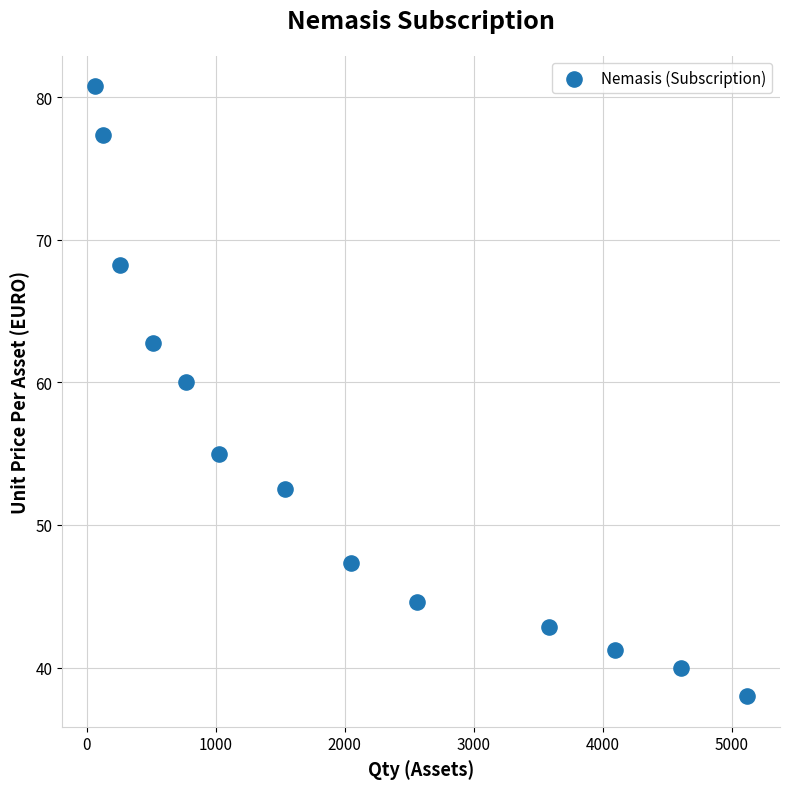

What Y value in the scatter plot is closest to 59?

60.0